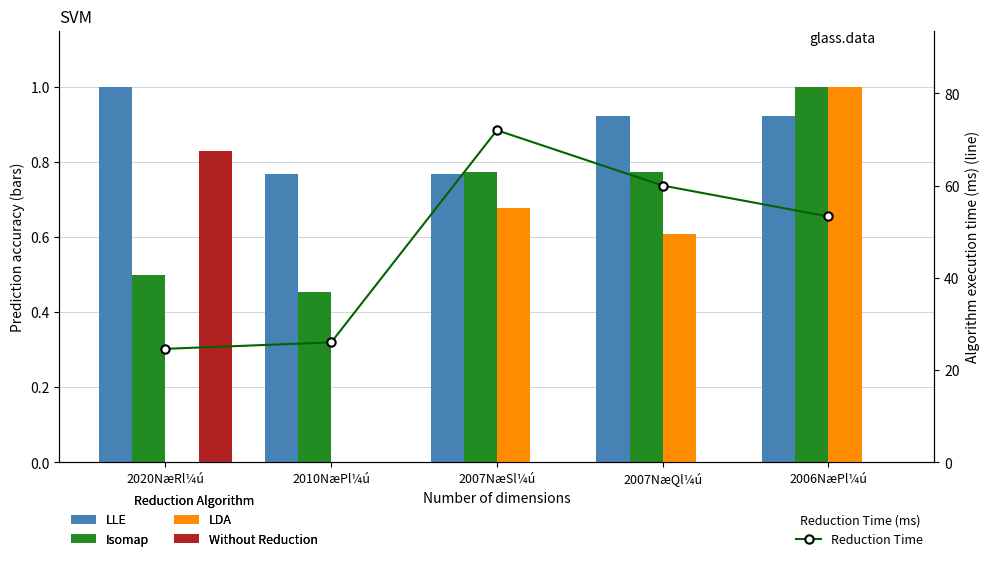

Is the value of zNiNj (LDA) at 2007NæSl¼ú greater than the value of Reduction Time at 2007NæSl¼ú?

No